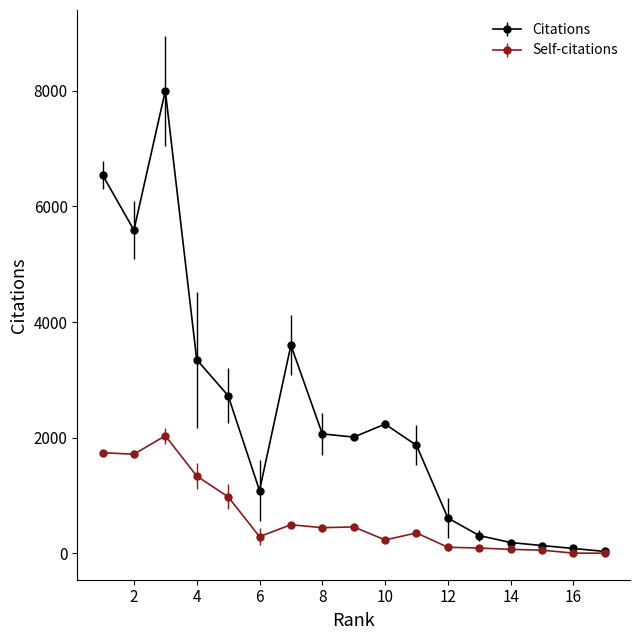

At which label is Self-citations closest to 1017?

5